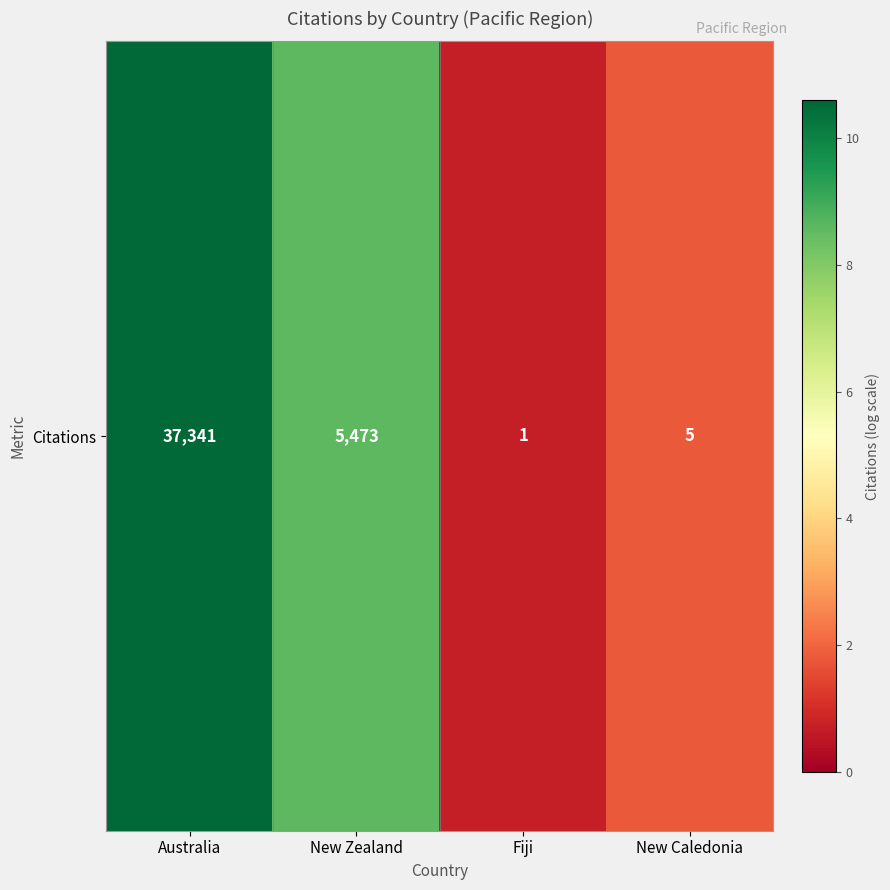

At which category does the chart reach its minimum across all series?

Fiji